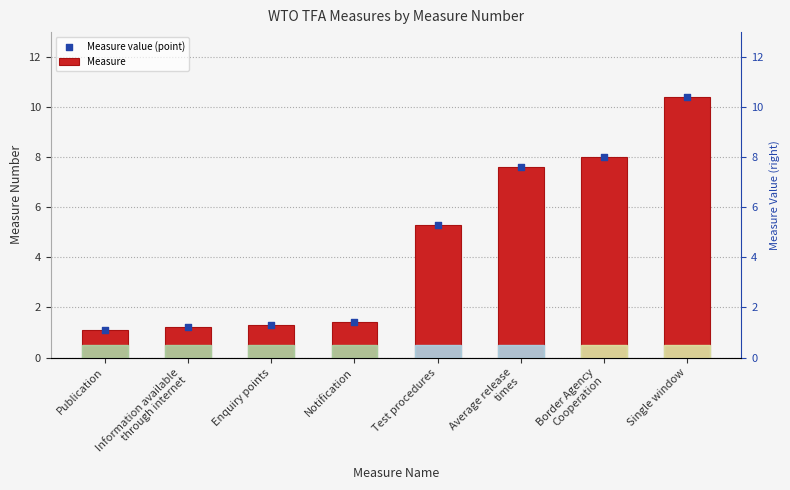

Which series reaches the minimum Y coordinate?

Measure